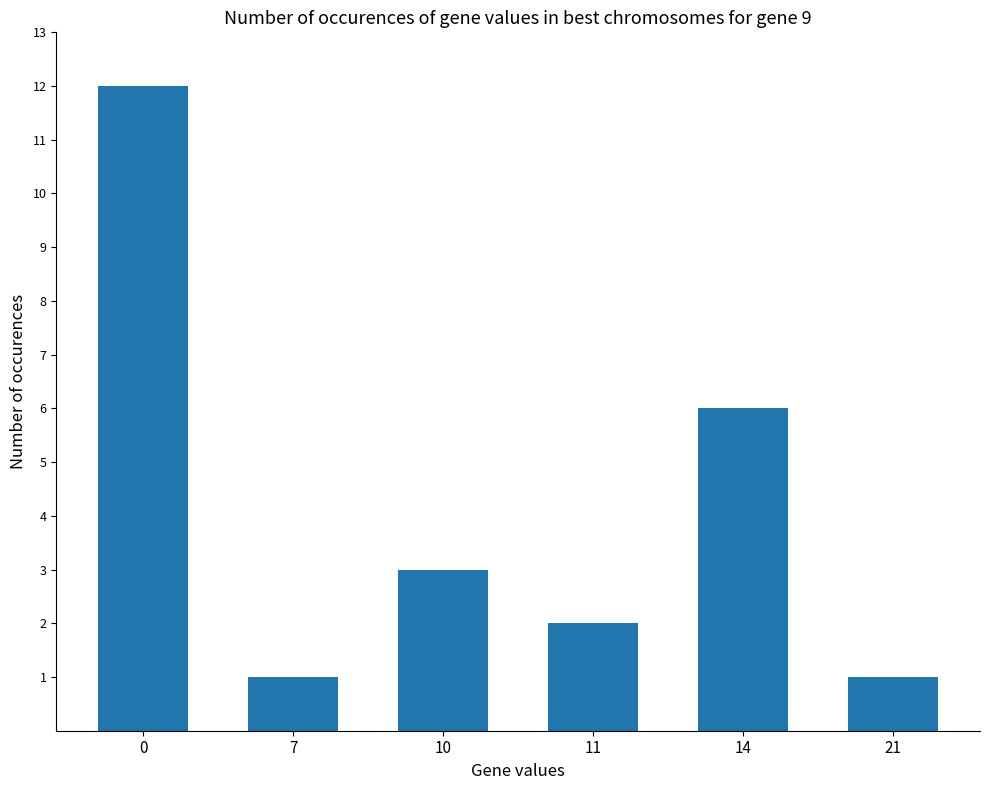

What is the sum of the values at 14 and 7?

7